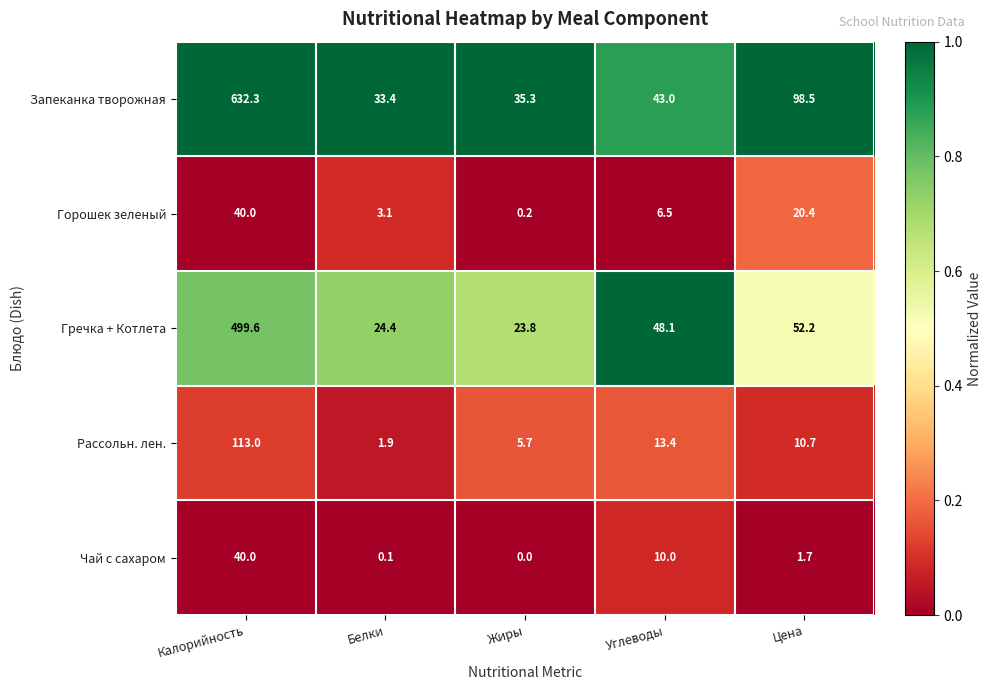

Reading right to left, list all the values displayed in this chart.

Запеканка творожная: Цена=98.5	Углеводы=43.0	Жиры=35.3	Белки=33.4	Калорийность=632.3
Горошек зеленый: Цена=20.4	Углеводы=6.5	Жиры=0.2	Белки=3.1	Калорийность=40.0
Гречка + Котлета: Цена=52.2	Углеводы=48.1	Жиры=23.8	Белки=24.4	Калорийность=499.6
Рассольн. лен.: Цена=10.7	Углеводы=13.4	Жиры=5.7	Белки=1.9	Калорийность=113.0
Чай с сахаром: Цена=1.7	Углеводы=10.0	Жиры=0.0	Белки=0.1	Калорийность=40.0